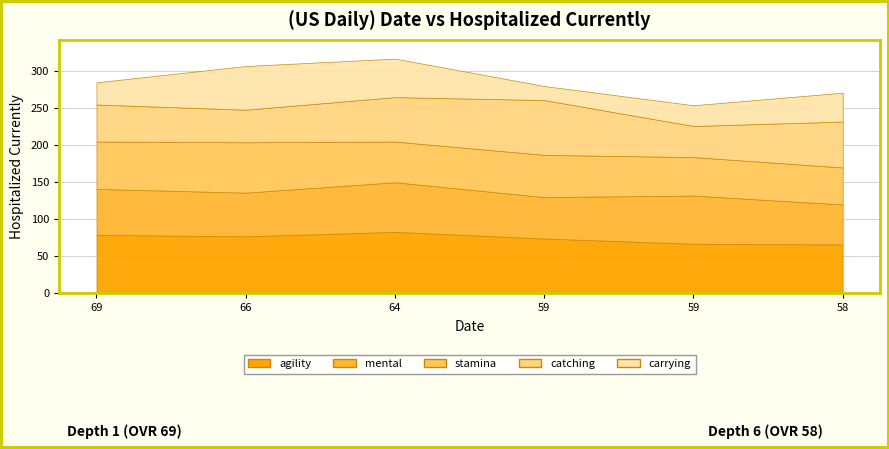

Reading right to left, list all the values displayed in this chart.

agility: 58=66	59=67	59=74	64=83	66=77	69=79
mental: 58=54	59=65	59=56	64=67	66=59	69=62
stamina: 58=50	59=52	59=57	64=55	66=68	69=64
catching: 58=62	59=42	59=74	64=60	66=44	69=50
carrying: 58=39	59=28	59=19	64=52	66=59	69=30